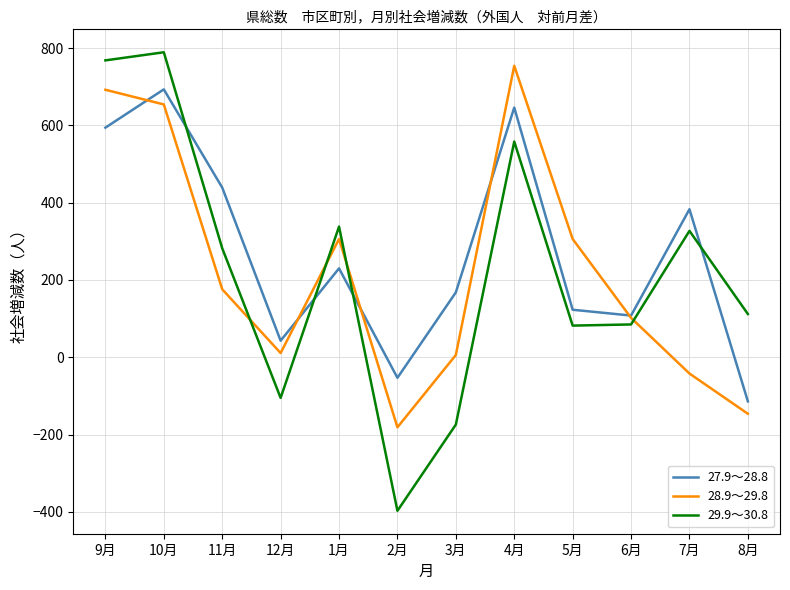

Is it true that 28.9～29.8 equals -268 at 2月?

False